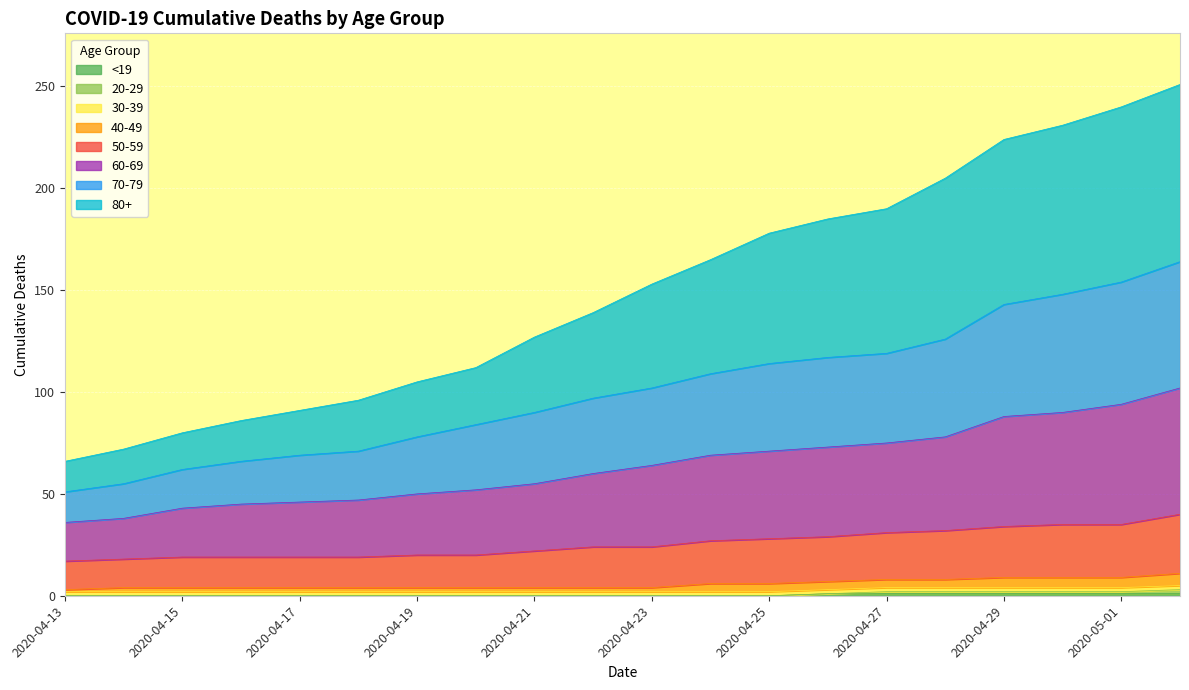

Does the chart display data point markers on the line(s)?

No